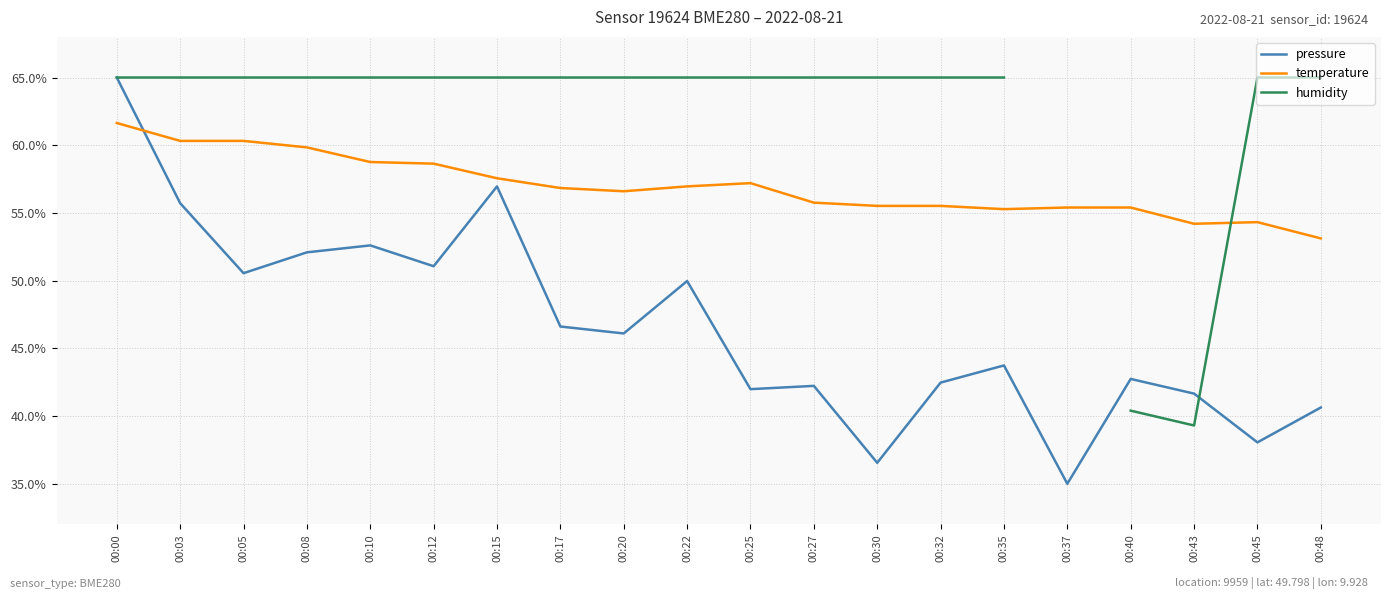

What is the approximate value of temperature at 00:32?

55.5